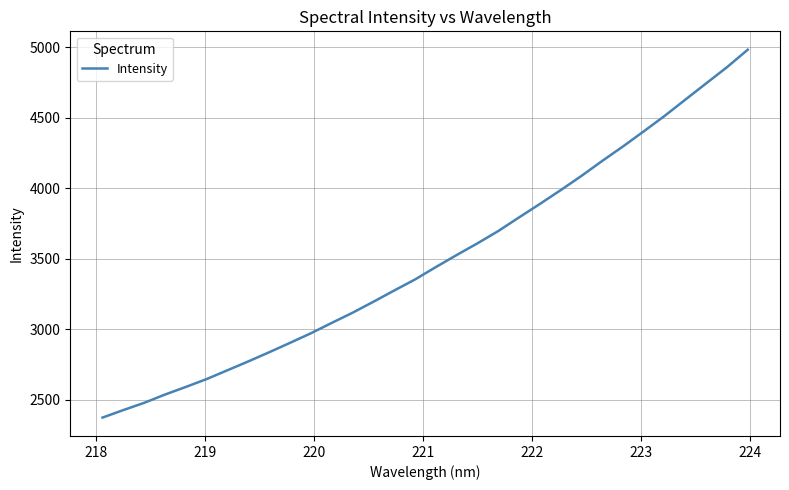

What is the minimum value shown in the chart?

2373.9